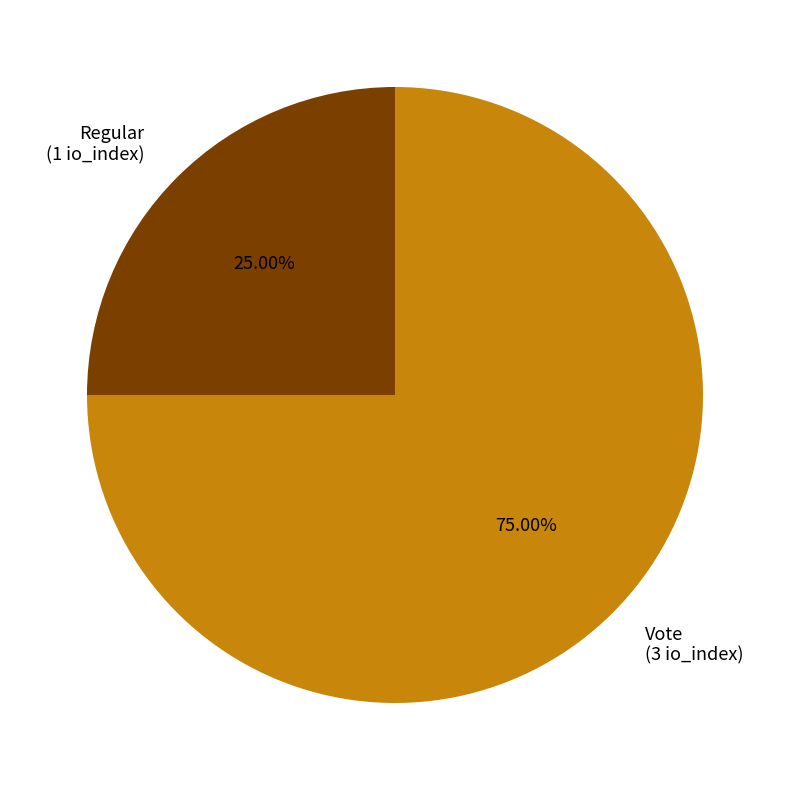

The Vote slice represents 75% of the pie. True or false?

True